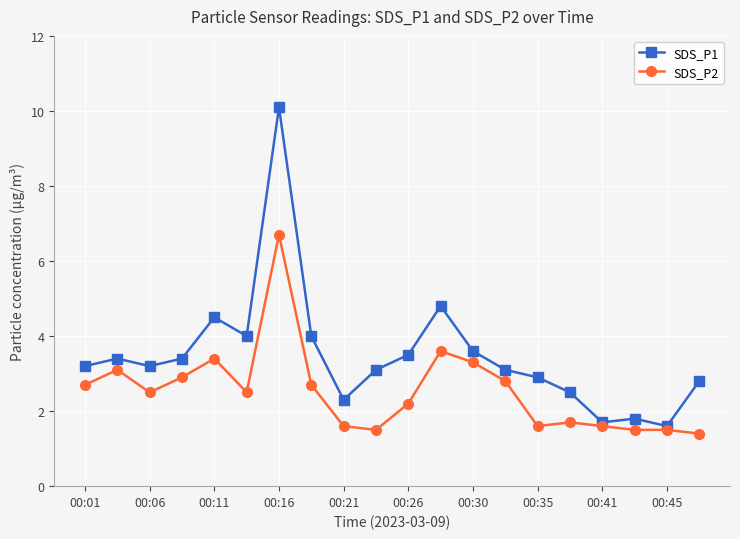

What is the average value of the SDS_P1 series?

3.5